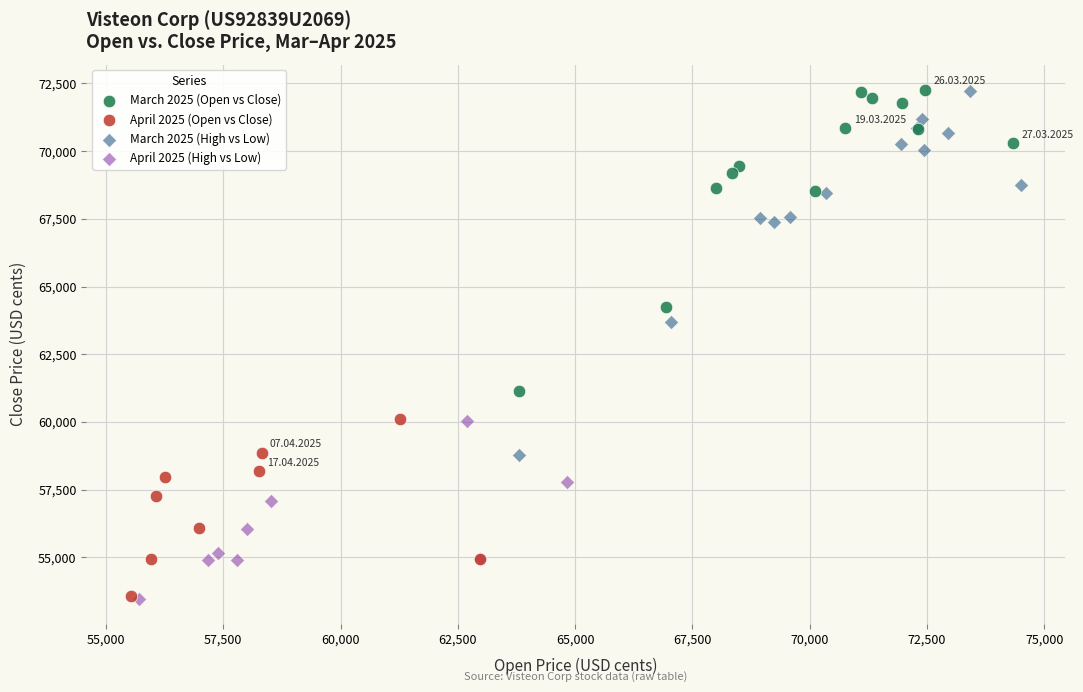

Which series has the widest spread of Y values?

March 2025 (High vs Low)